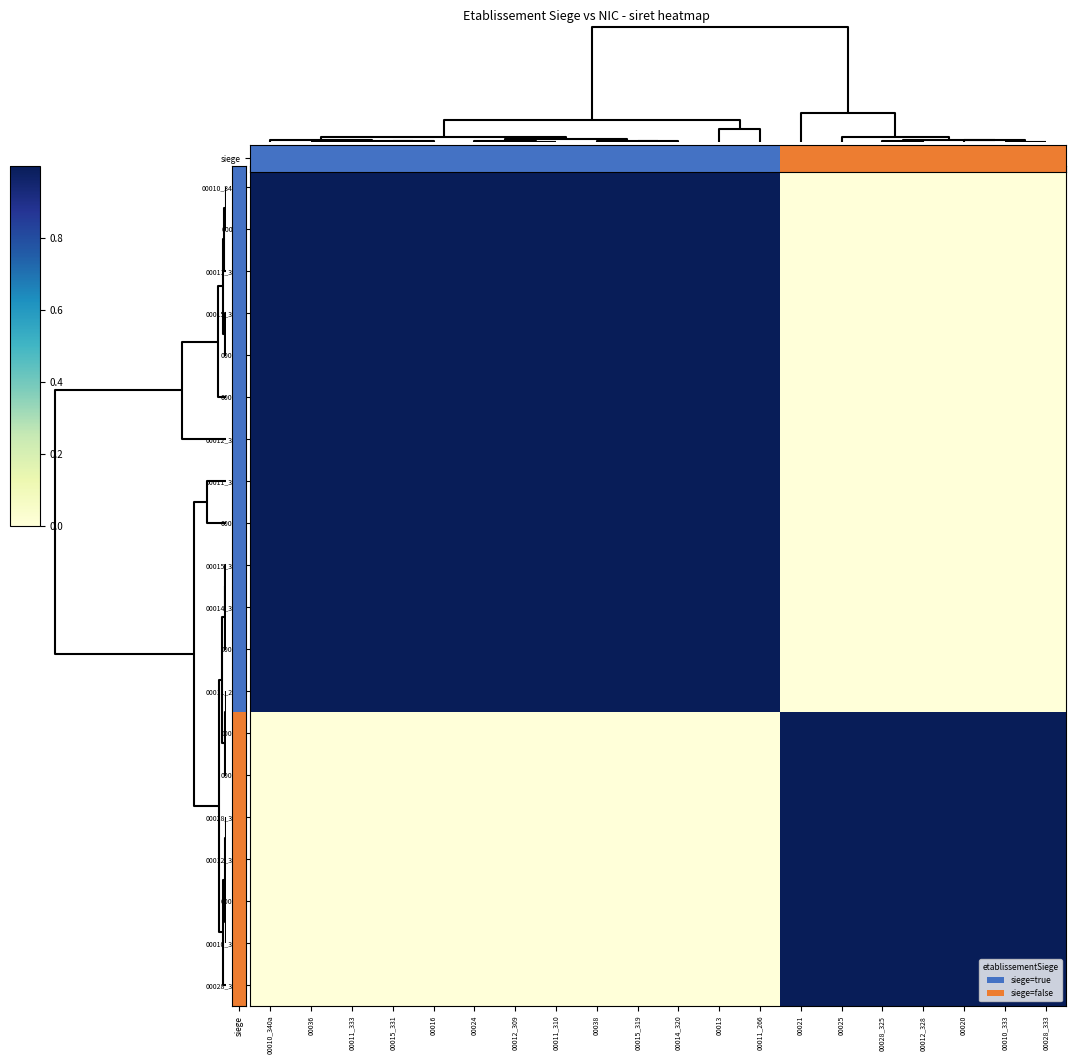

What is the greatest value displayed?

1